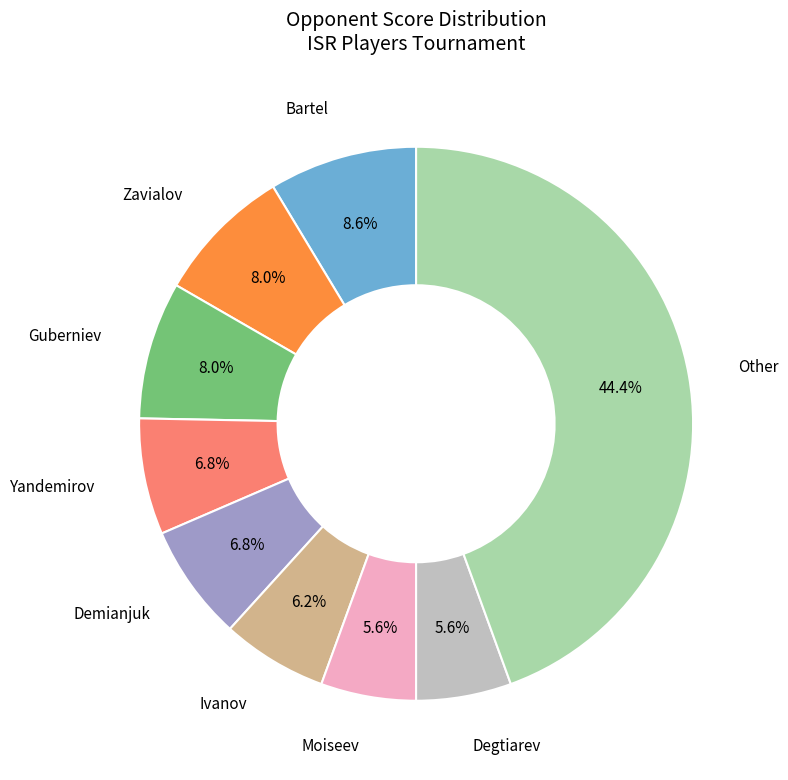

Does any single category account for the majority?

No